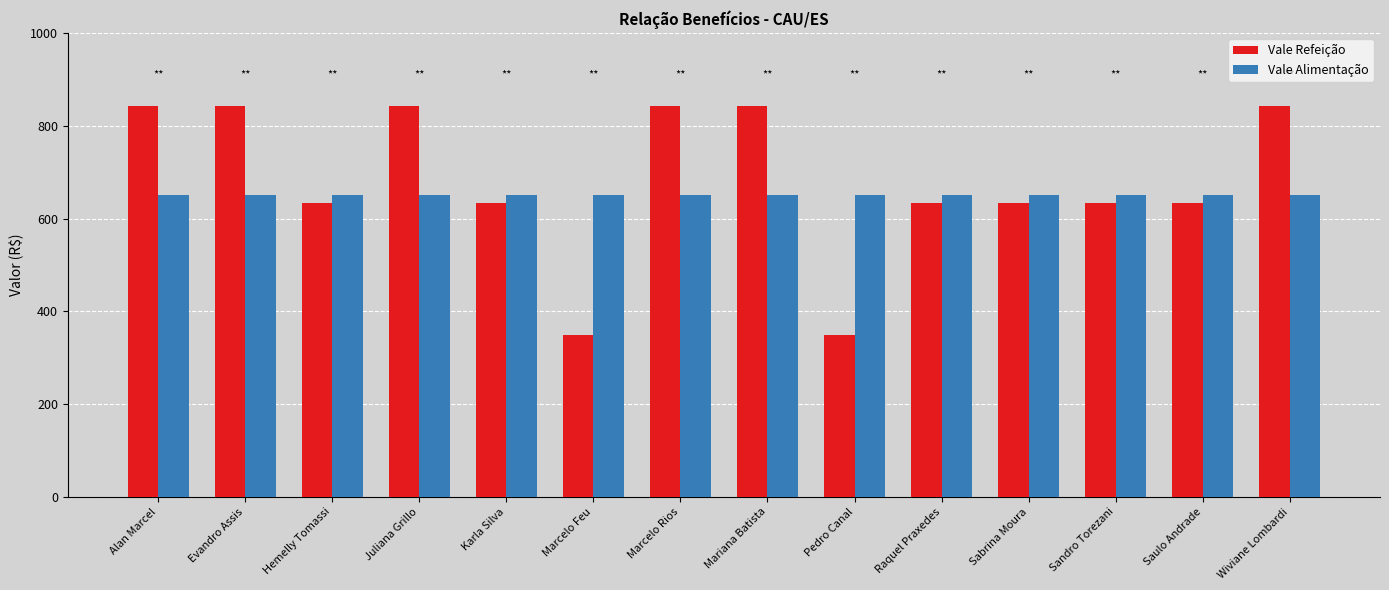

Count the Vale Refeição values in the range 633 to 843.

12